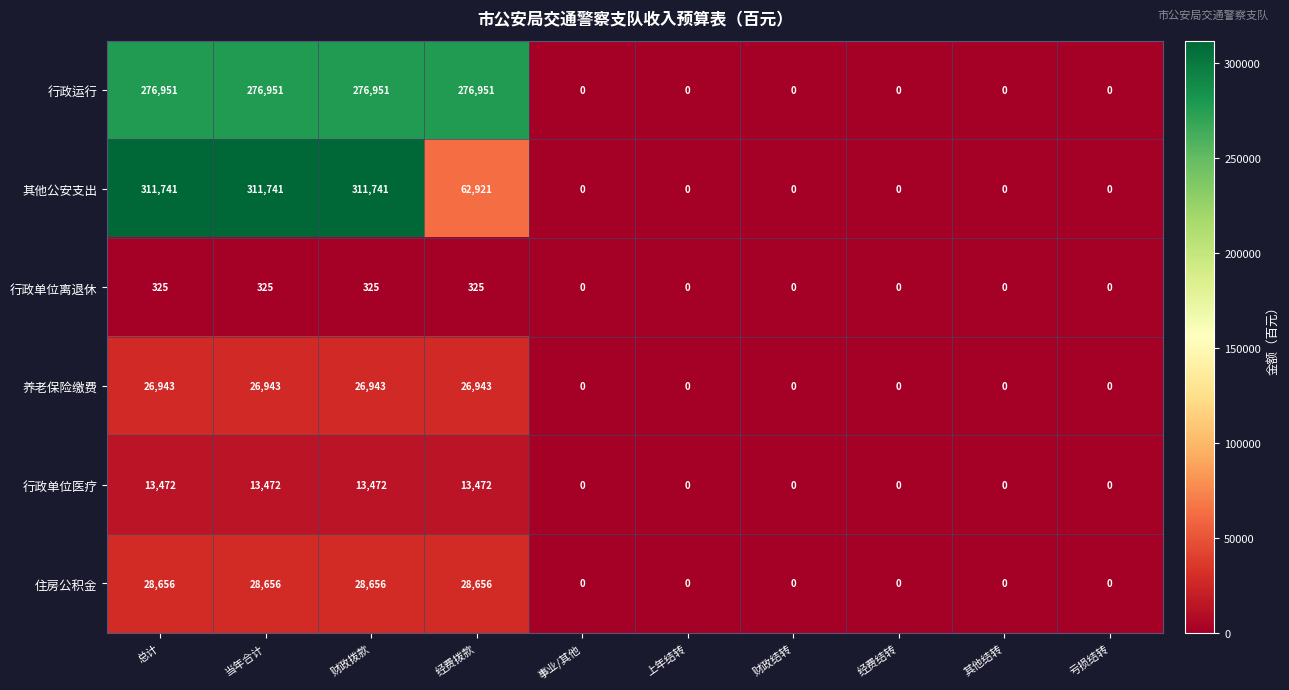

The value of 住房公积金 at 经费结转 is 0. True or false?

True